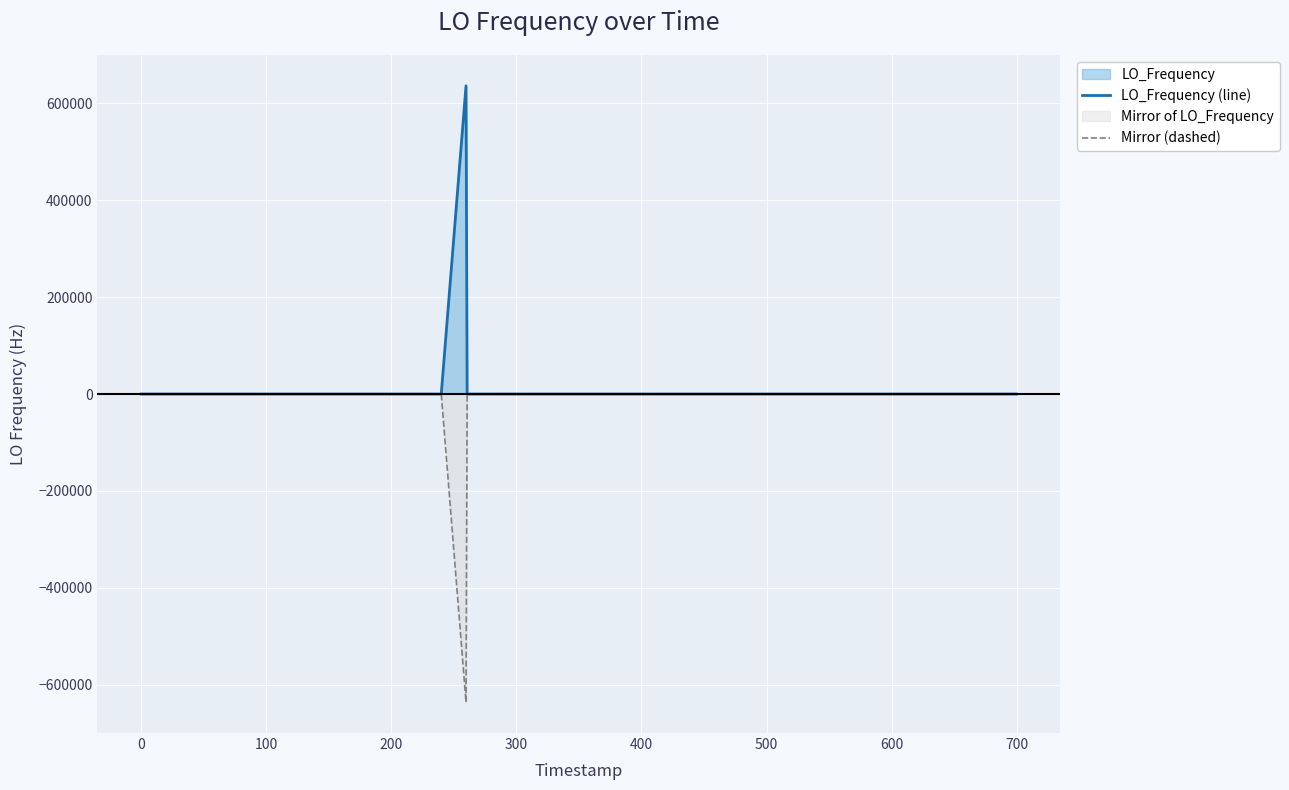

List the series in order of their peak value, highest first.

LO_Frequency (line), Mirror (dashed)